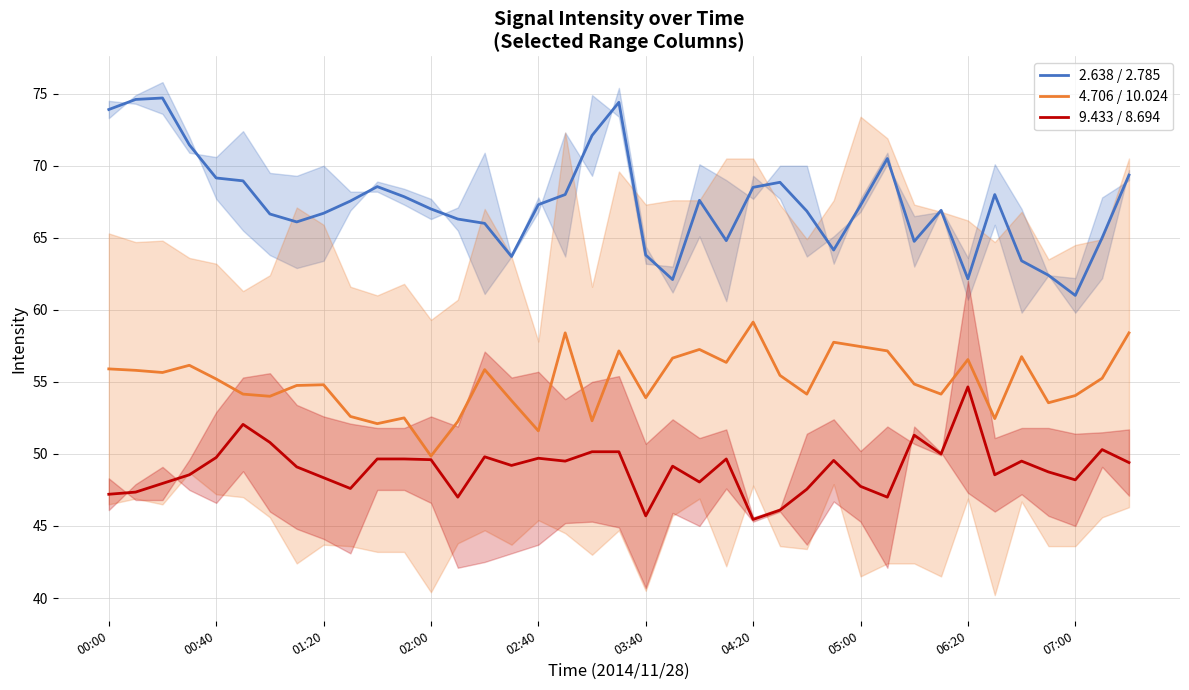

The value of 9.433 / 8.694 at 00:00 is 47.2. True or false?

True